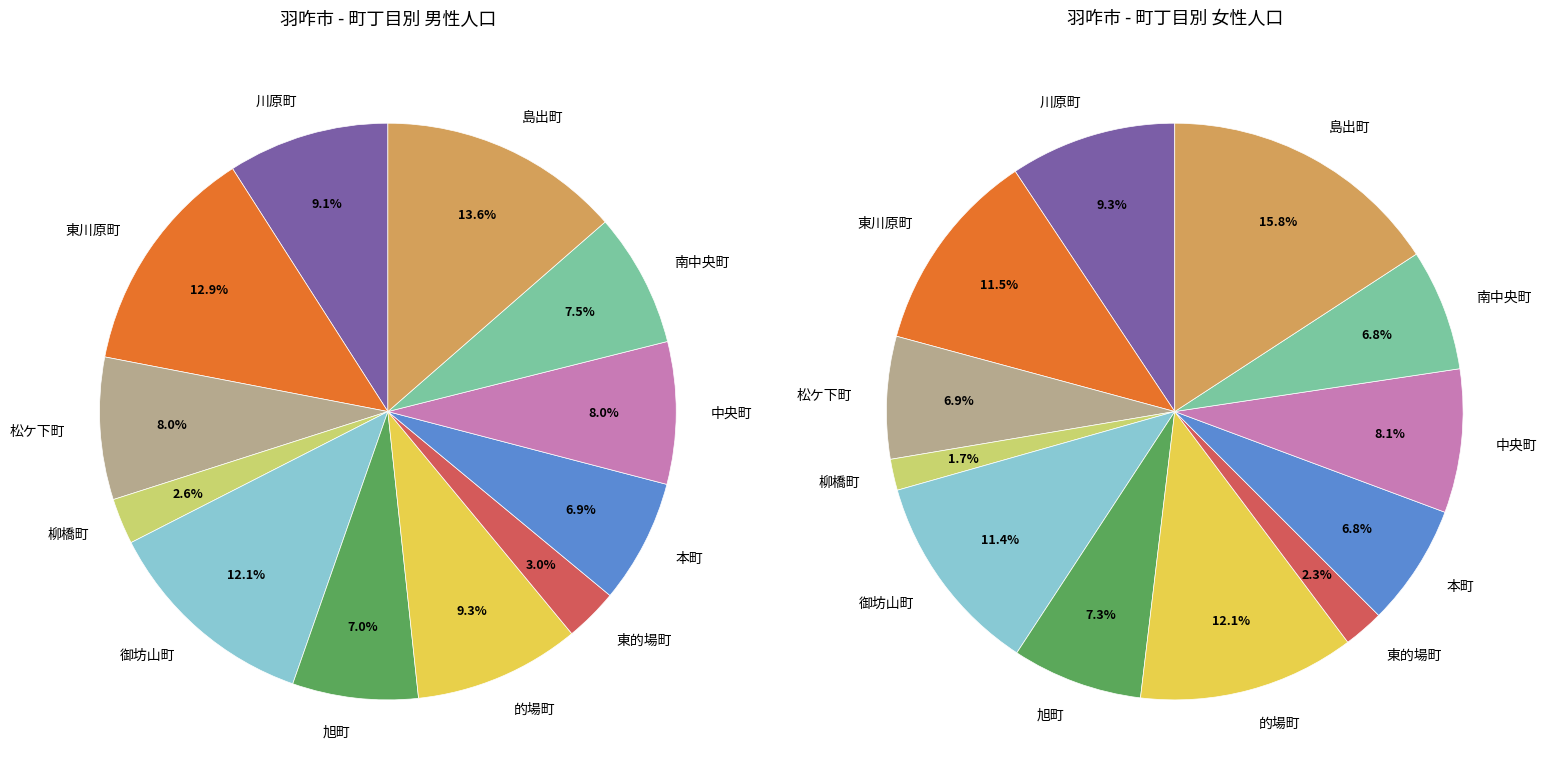

What is the smallest slice in the pie chart?

柳橋町